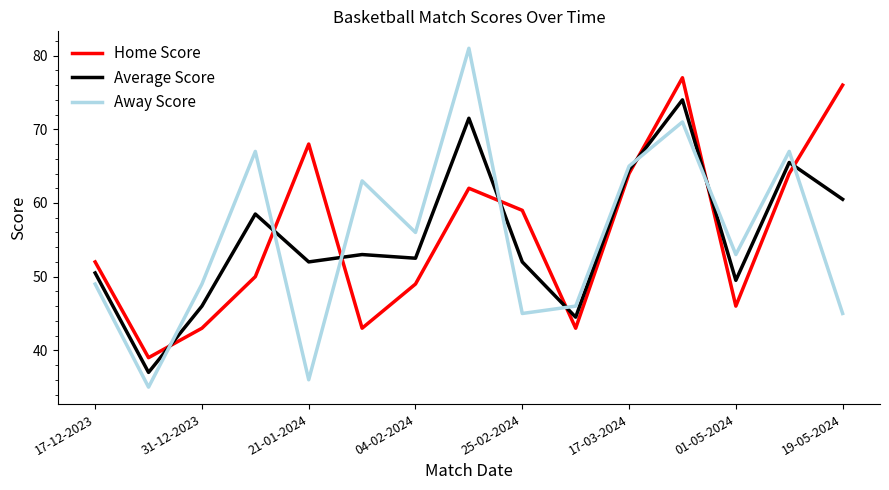

Rank the series by their maximum value, from highest to lowest.

Away Score, Home Score, Average Score